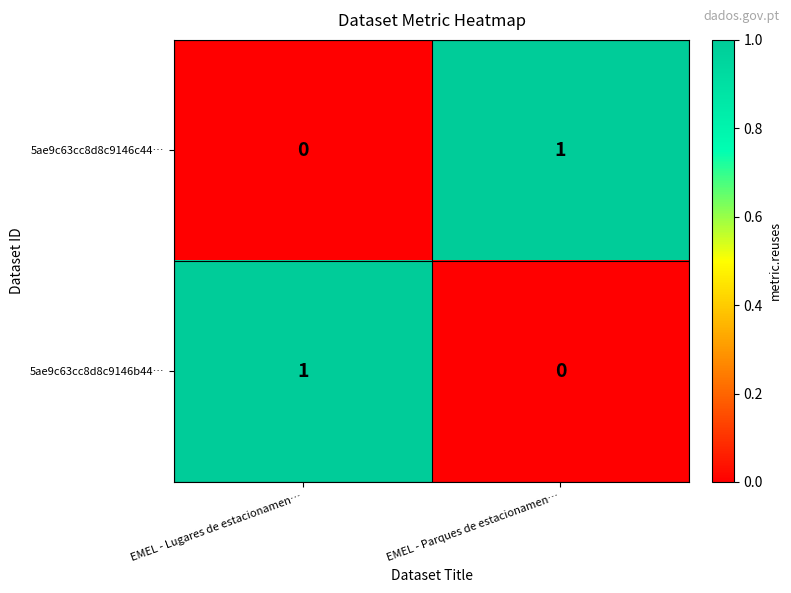

At EMEL - Parques de estacionamen…, list the series in order from largest to smallest.

5ae9c63cc8d8c9146c44…, 5ae9c63cc8d8c9146b44…